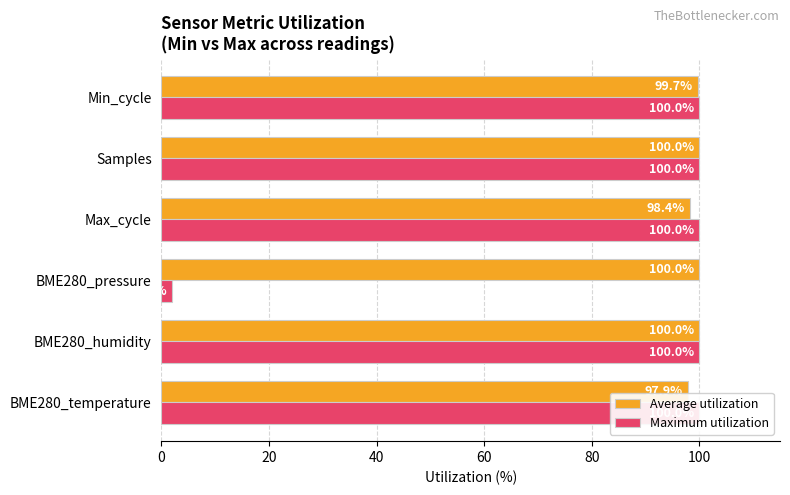

Rank the series by their maximum value, from highest to lowest.

Average utilization, Maximum utilization